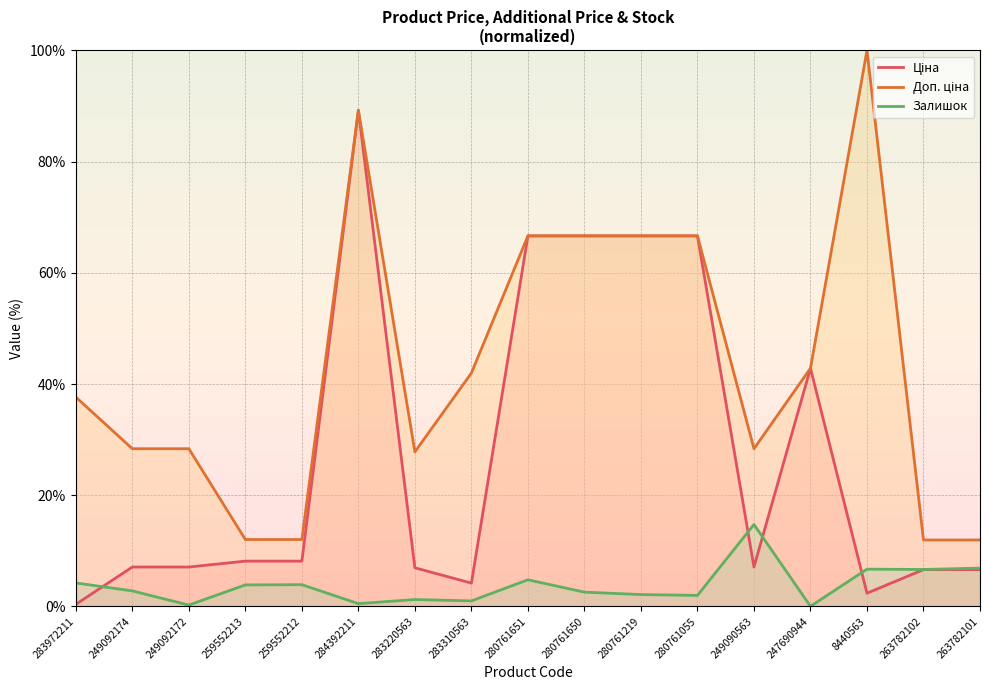

Is the value of Ціна at 247690944 greater than the value of Залишок at 283220563?

Yes